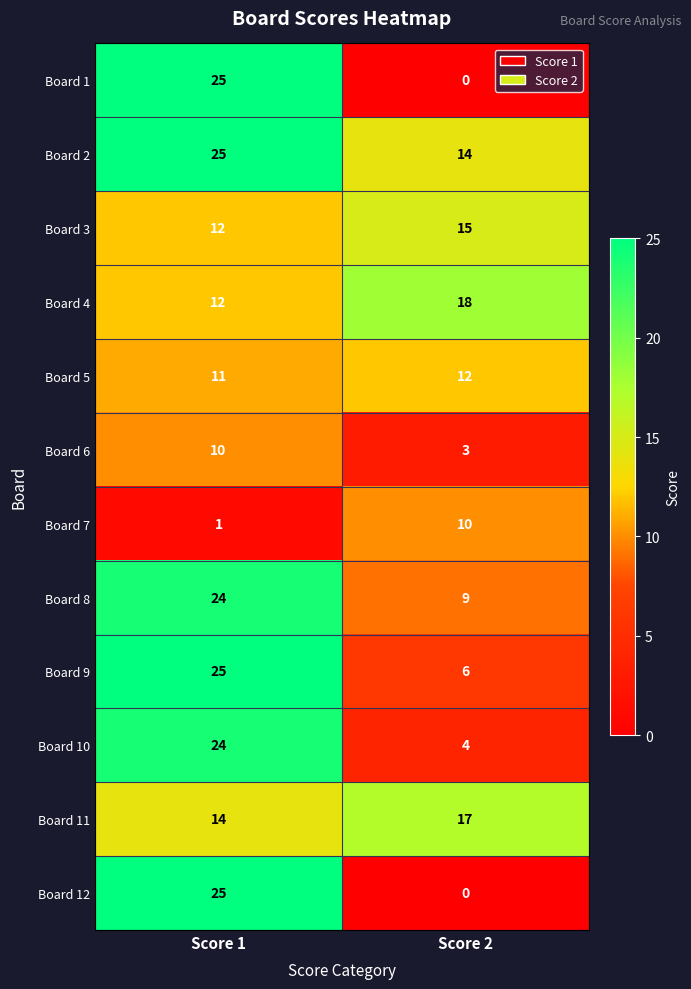

Reading right to left, list all the values displayed in this chart.

Board 1: Score 2=0	Score 1=25
Board 2: Score 2=14	Score 1=25
Board 3: Score 2=15	Score 1=12
Board 4: Score 2=18	Score 1=12
Board 5: Score 2=12	Score 1=11
Board 6: Score 2=3	Score 1=10
Board 7: Score 2=10	Score 1=1
Board 8: Score 2=9	Score 1=24
Board 9: Score 2=6	Score 1=25
Board 10: Score 2=4	Score 1=24
Board 11: Score 2=17	Score 1=14
Board 12: Score 2=0	Score 1=25